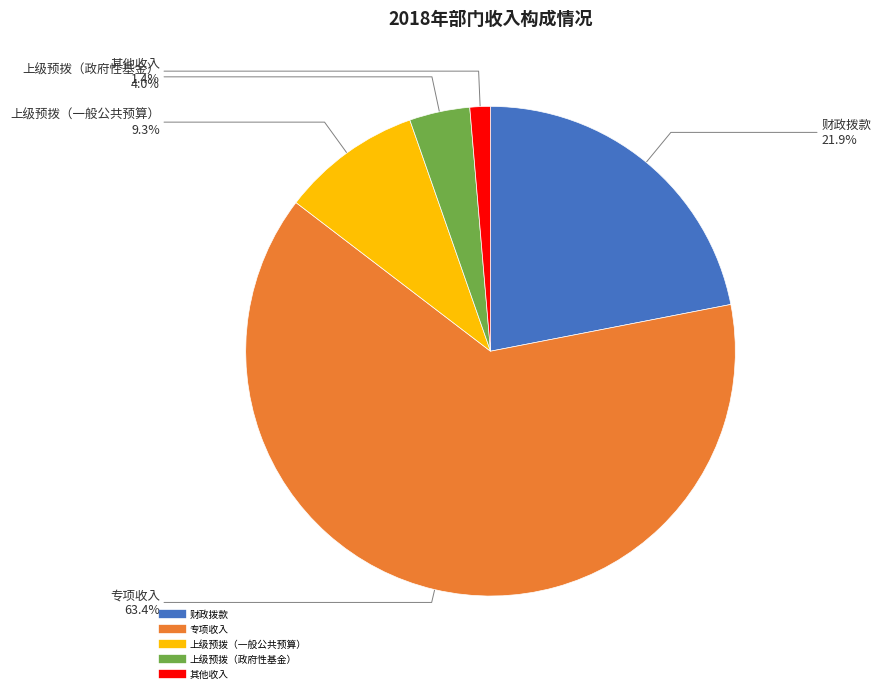

Is there any slice that represents more than half of the pie?

Yes